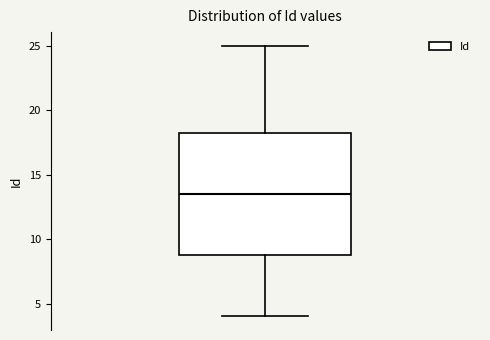

Transcribe this box plot: give where the median line is, the range the box spans, and where the two whiskers end, as read against the y-axis. The values are not printed on the chart, so give them approximately, as read against the axis.

median 13.5, box 9.0 to 18.5, whiskers 4.0 to 25.0